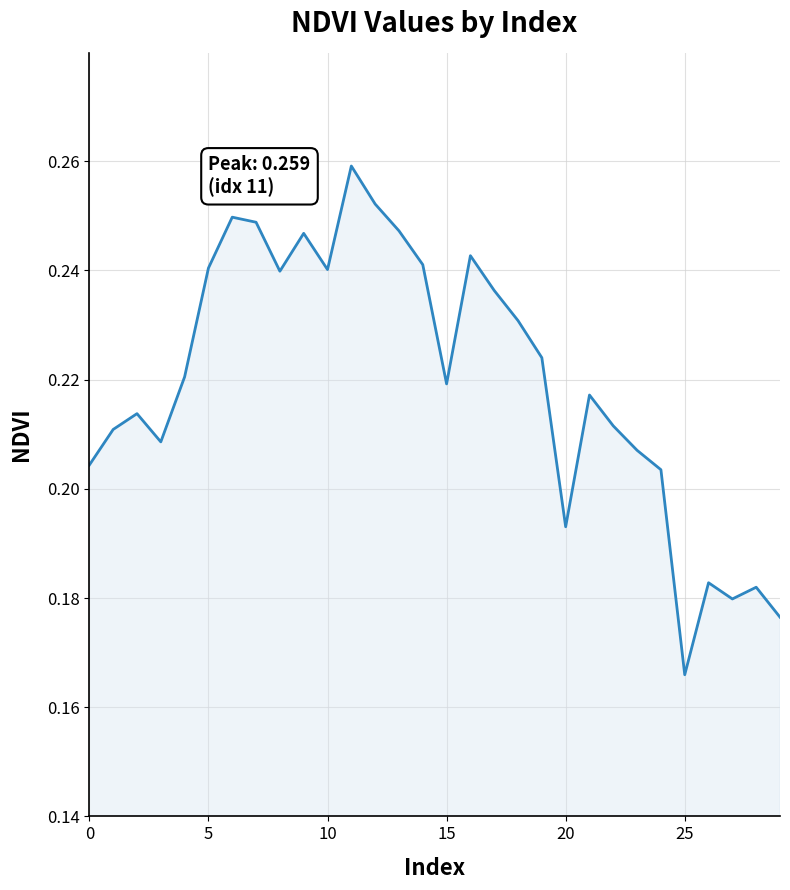

How many values are between 0 and 1?

30